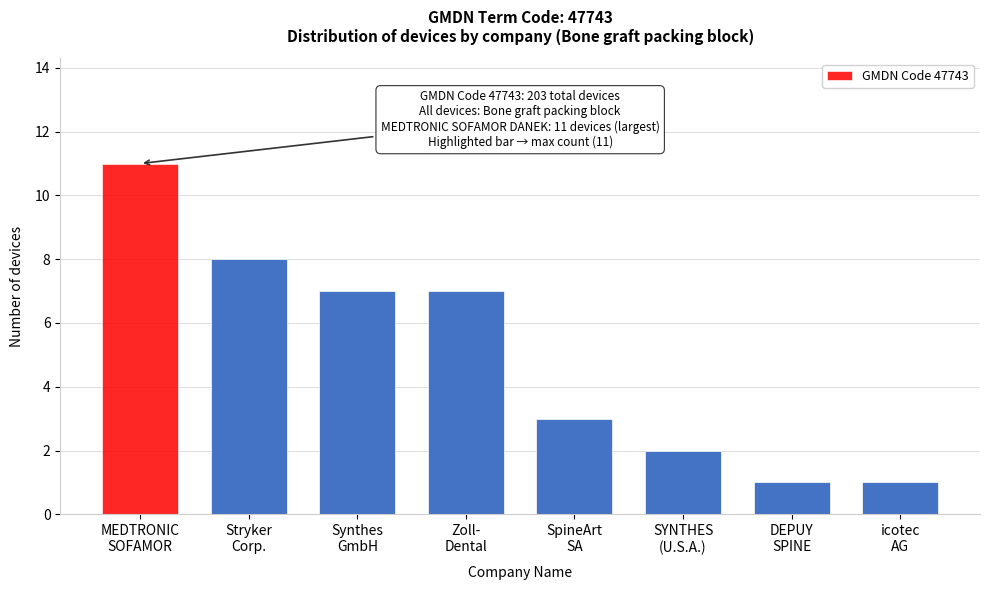

Reading left to right, list all the values displayed in this chart.

11	8	7	7	3	2	1	1